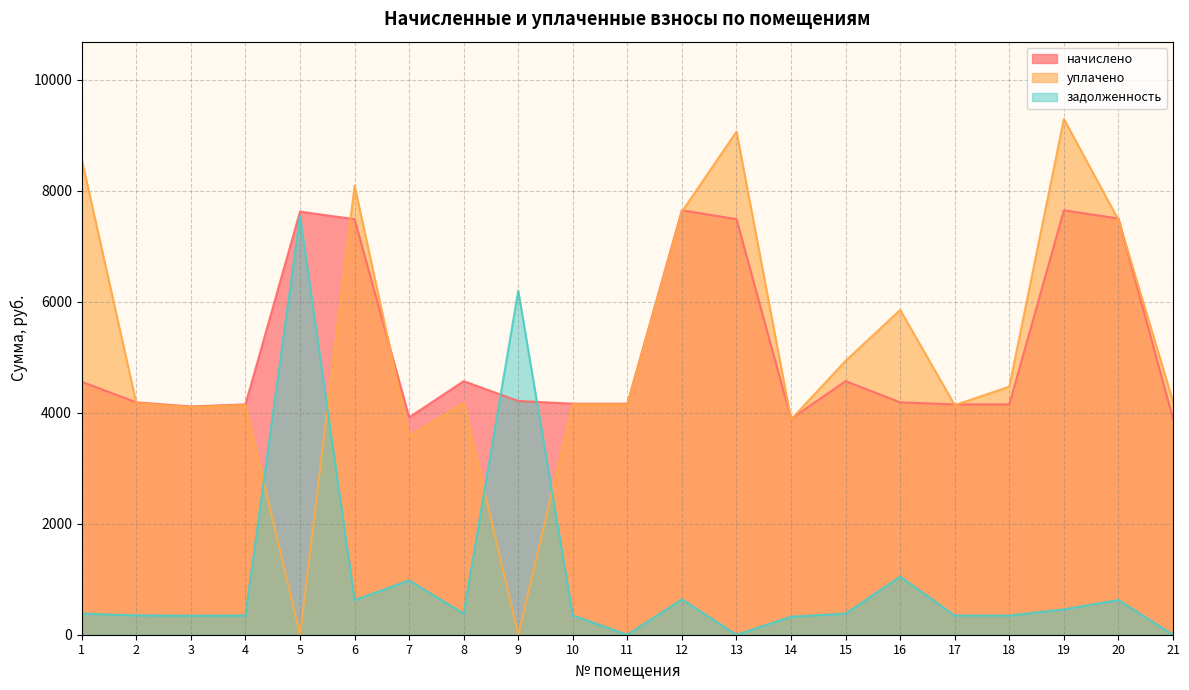

What is the sum of all уплачено values?

106022.4